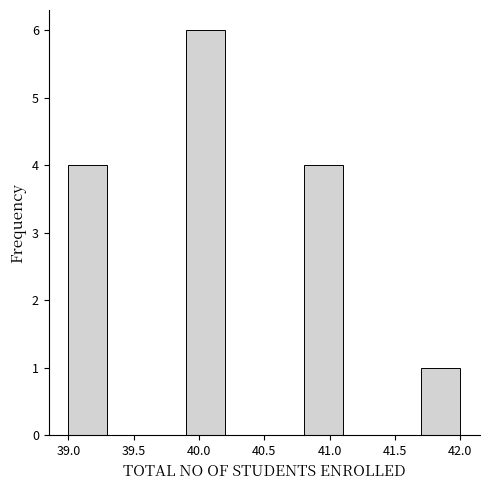

How tall is the bar that spans 41.7 to 42.0 on the x-axis? The values are not printed on the chart, so give them approximately, as read against the axis.

1